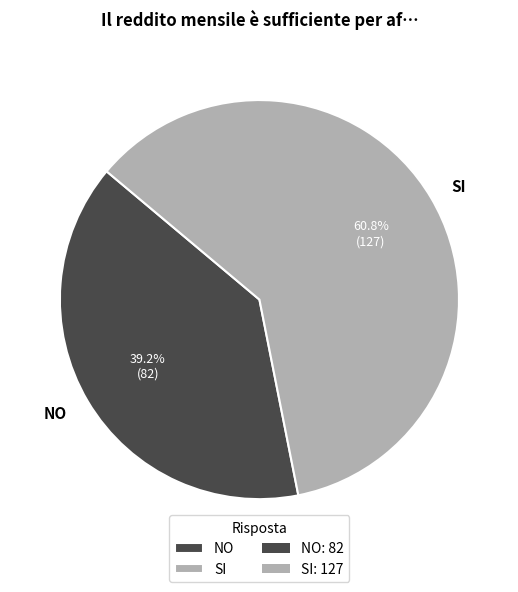

What percentage is the NO slice, to the nearest percent?

39%